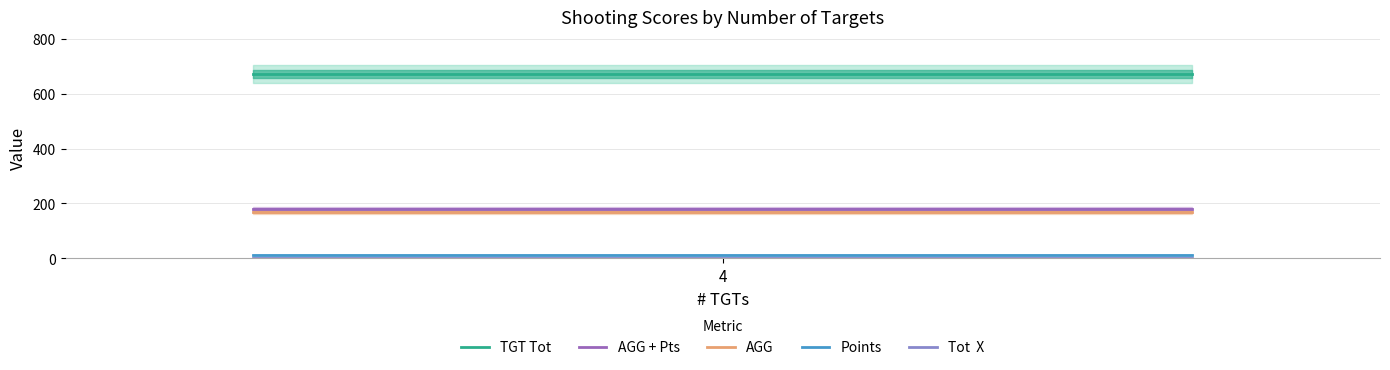

Is the value of AGG + Pts at 1 greater than the value of Points at 4?

Yes